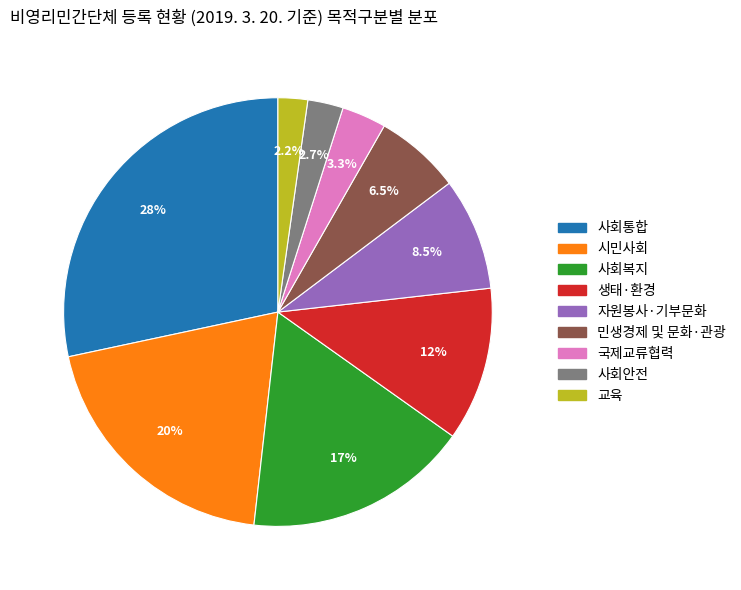

Which slice is the largest?

사회통합